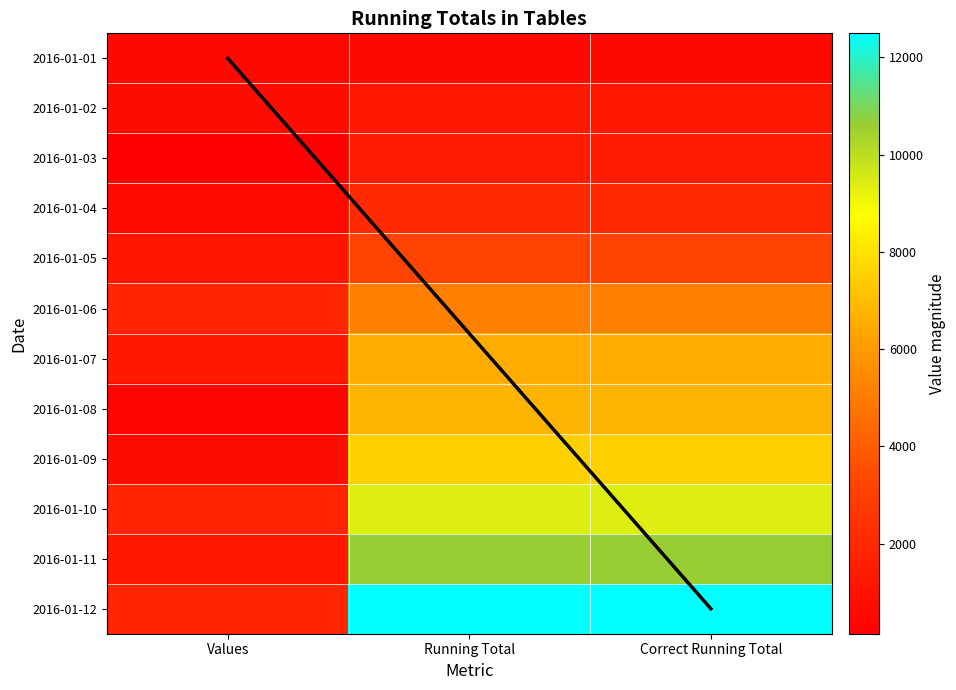

Which has a higher value, Correct Running Total or Running Total?

Correct Running Total